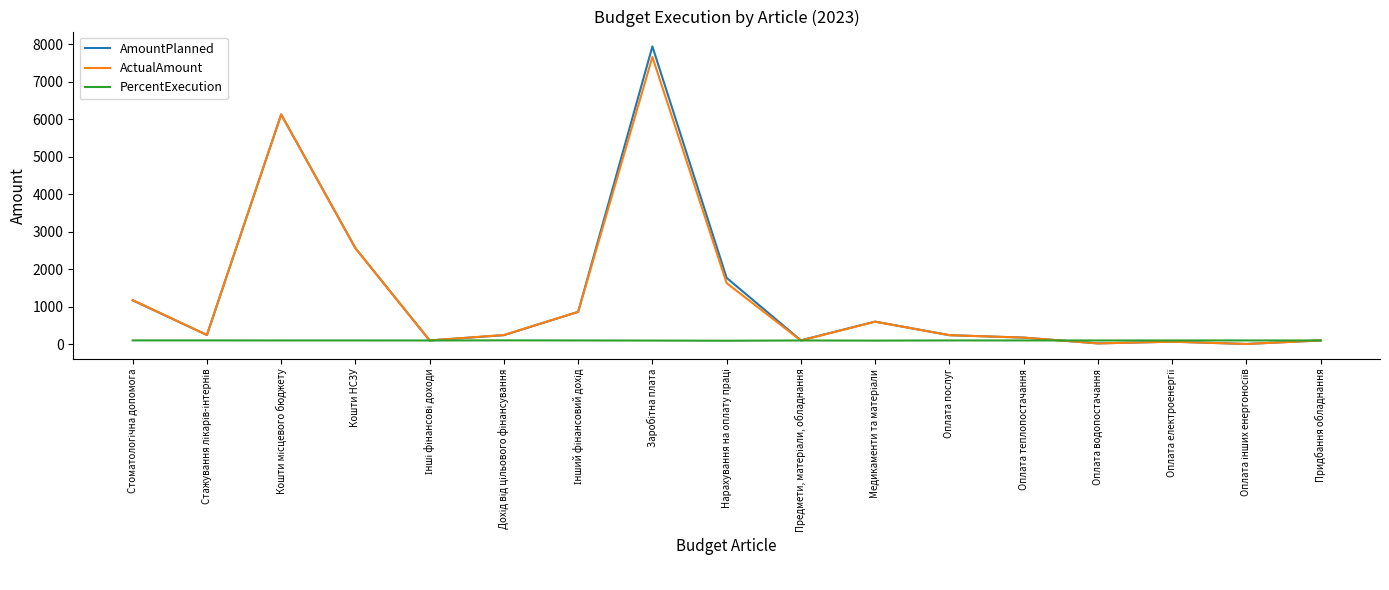

Which series has the largest range (max minus min)?

AmountPlanned